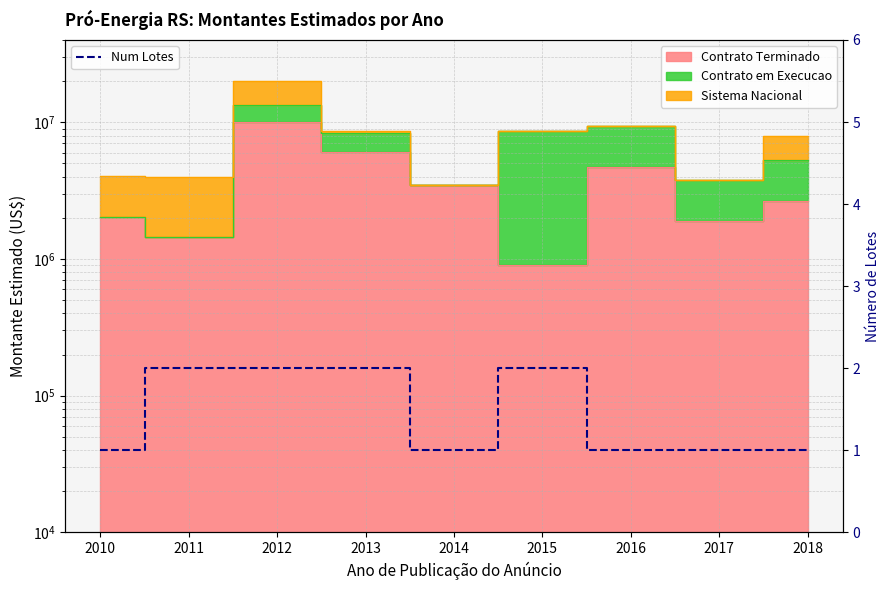

Between 2013 and 2015, which is larger?

2013